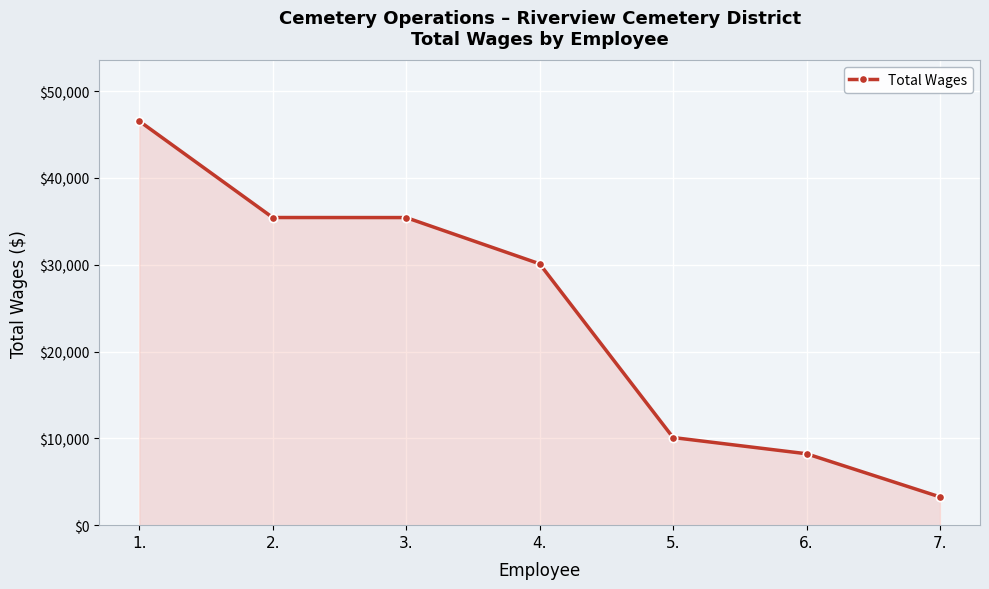

Which category has the lowest value across all series?

7.